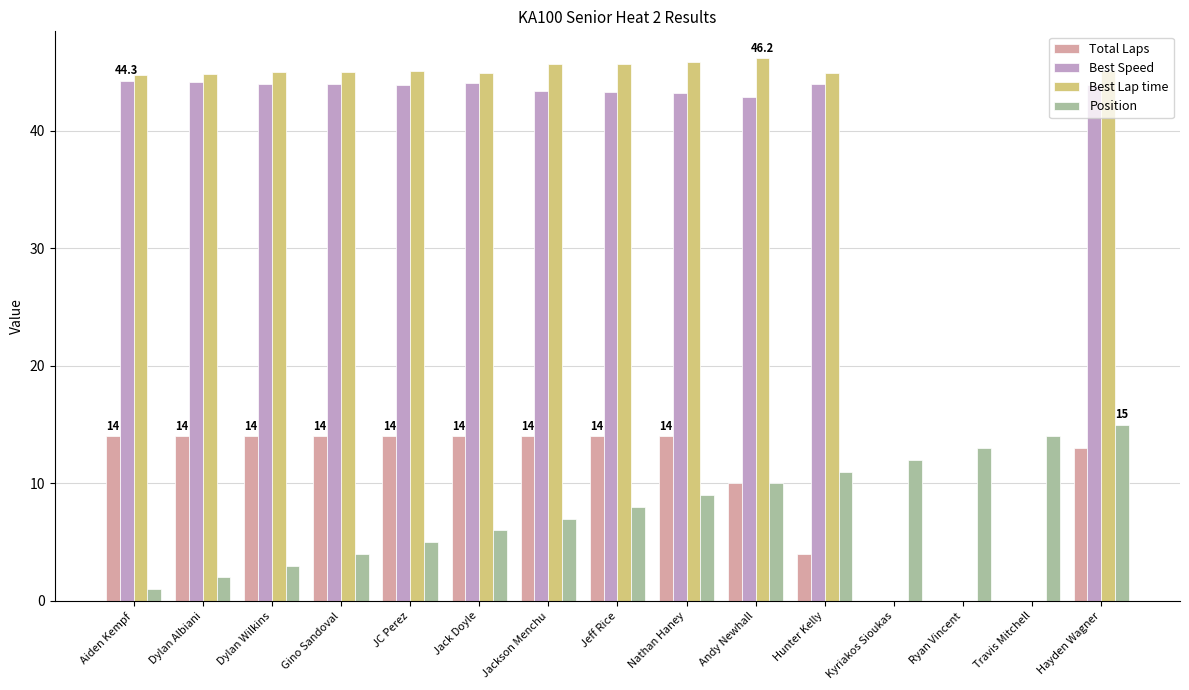

At which category is the sum across all series the highest?

Hayden Wagner